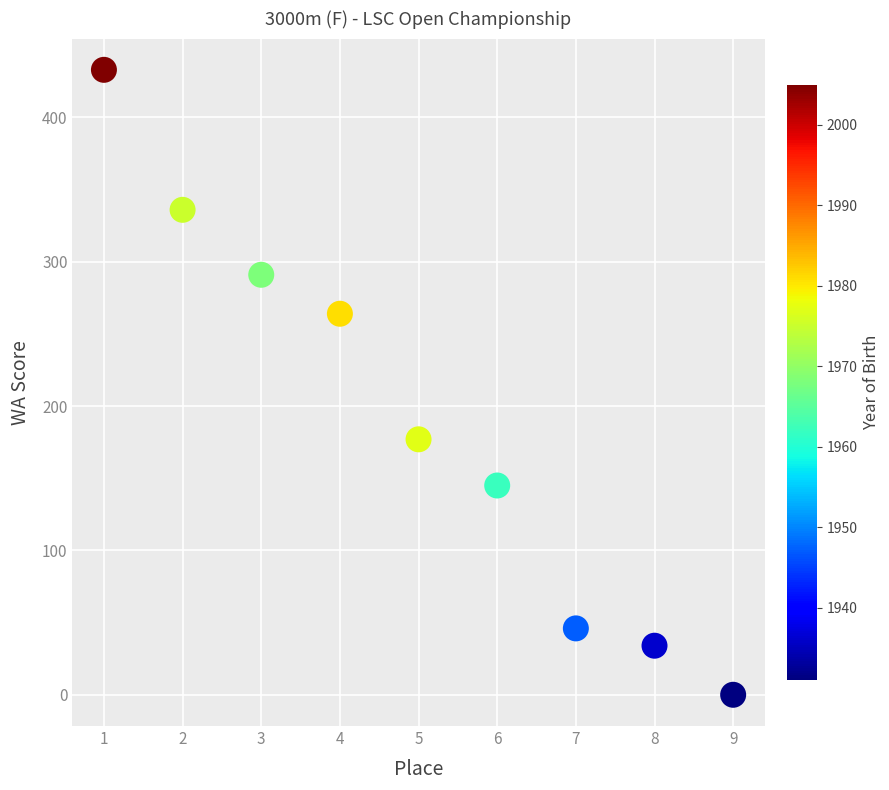

What Y value in the scatter plot is closest to 216?

177